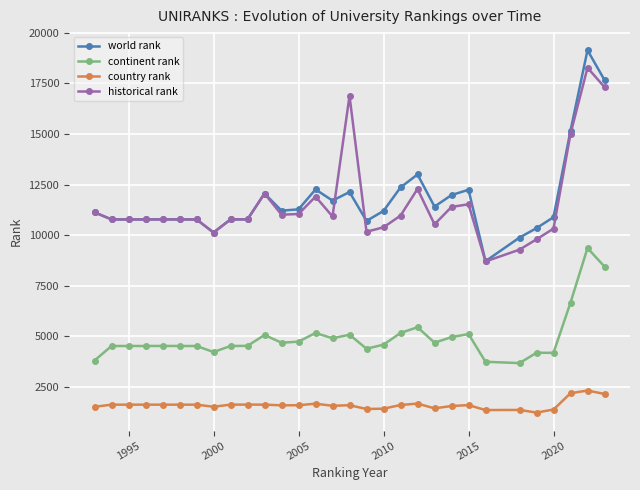

How many distinct data groups are displayed?

4